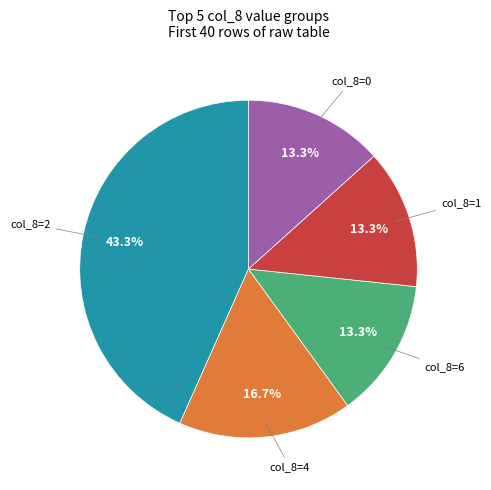

Is there any slice that represents more than half of the pie?

No